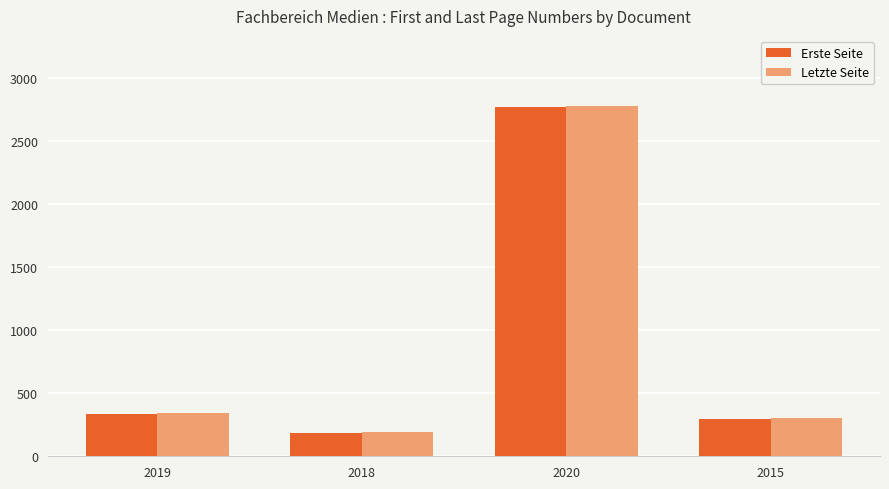

What is the smallest value displayed?

184